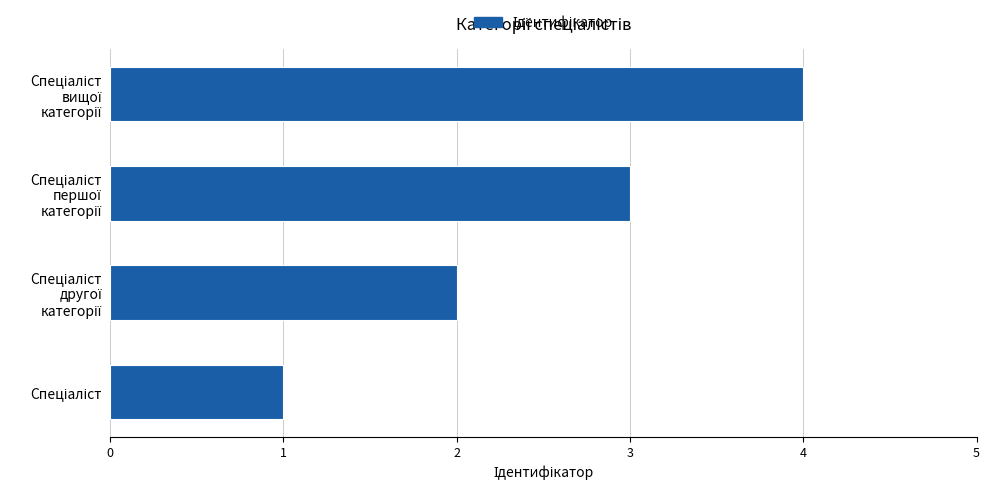

What is the smallest value displayed?

1